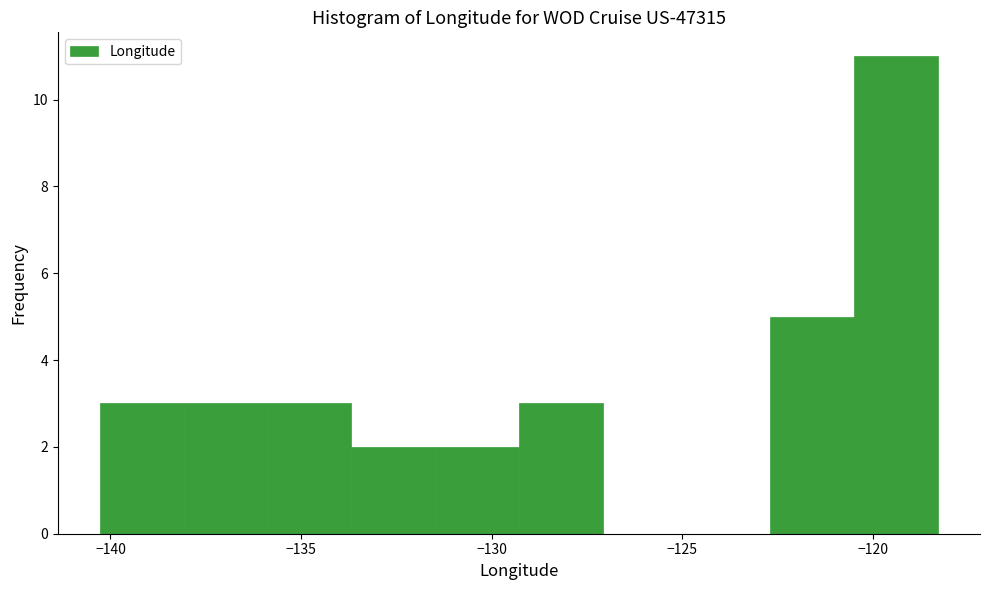

Reading left to right, list every bar in this chart as the range it spans on the x-axis followed by its height. Neither the bar edges nor the heights are printed on the chart, so give them approximately, as read against the axes.

-140.5 to -138.0: 3
-138.0 to -136.0: 3
-136.0 to -133.5: 3
-133.5 to -131.5: 2
-131.5 to -129.5: 2
-129.5 to -127.0: 3
-127.0 to -125.0: 0
-125.0 to -122.5: 0
-122.5 to -120.5: 5
-120.5 to -118.5: 11